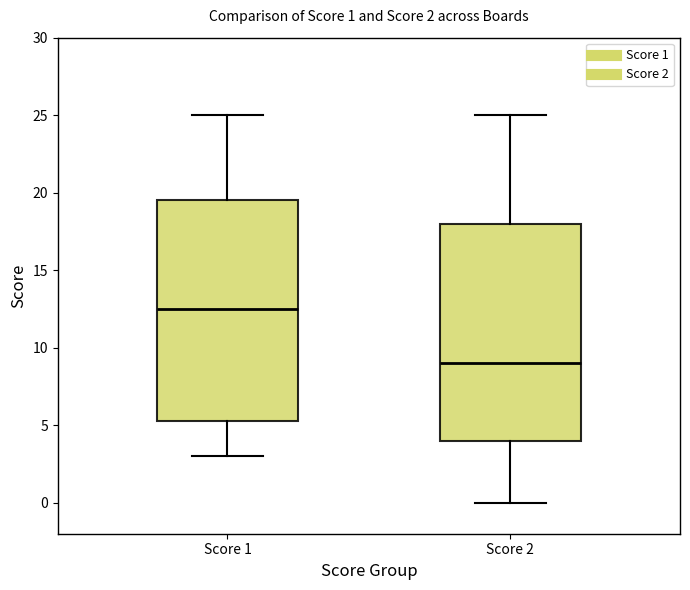

Which box has the highest median line?

Score 1